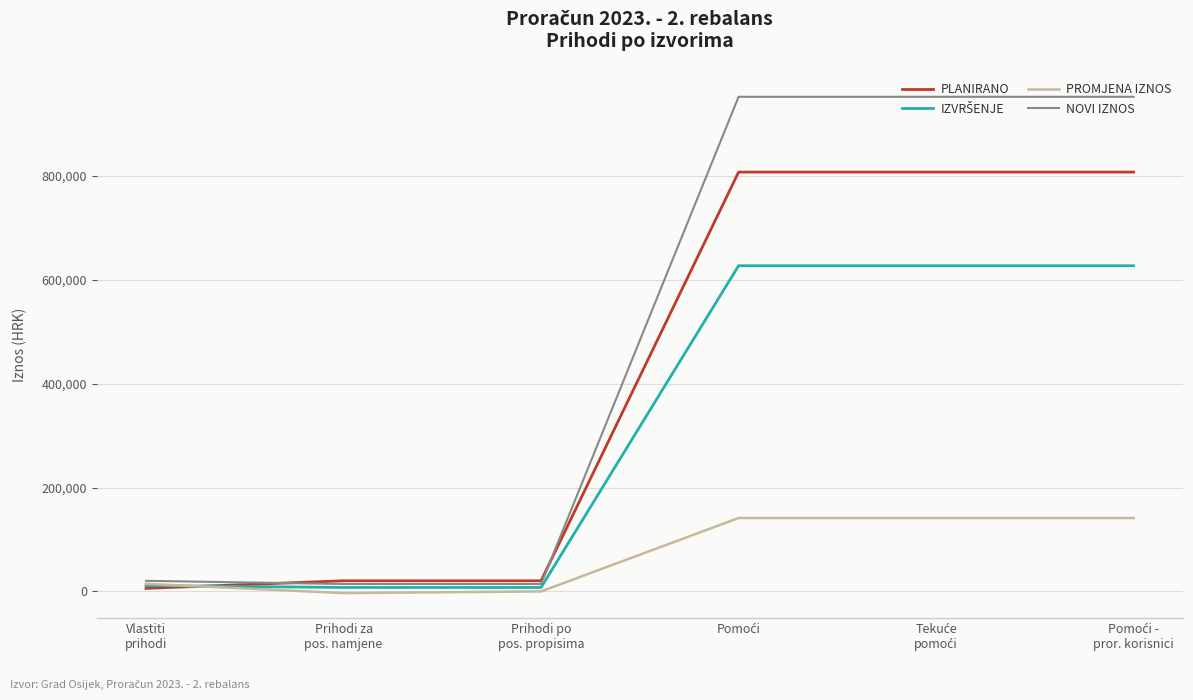

Which series has the widest spread of values?

NOVI IZNOS